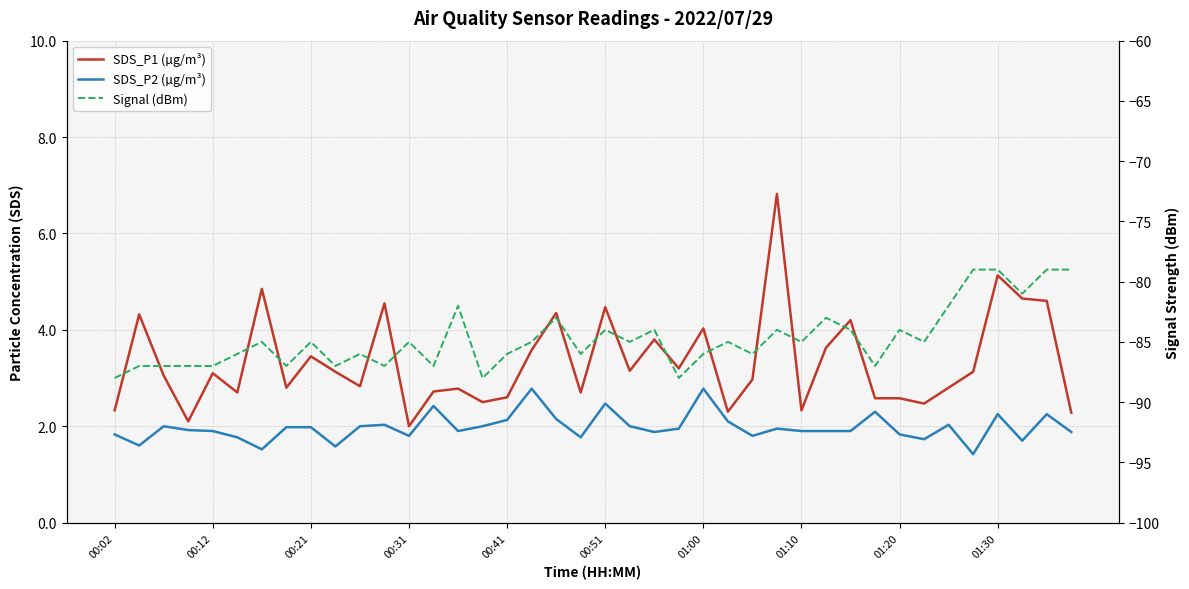

True or false: SDS_P2 (µg/m³) and Signal (dBm) intersect in this chart.

False